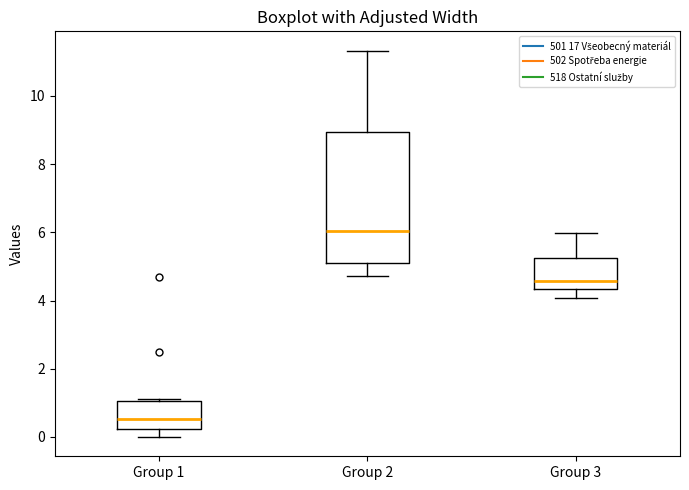

Where is the lower edge of the box for Group 2 on the y-axis? The values are not printed on the chart, so give them approximately, as read against the axis.

5.0